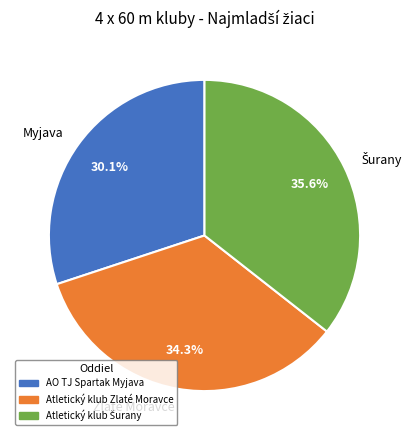

Which has a higher value, Zlaté Moravce or Myjava?

Zlaté Moravce